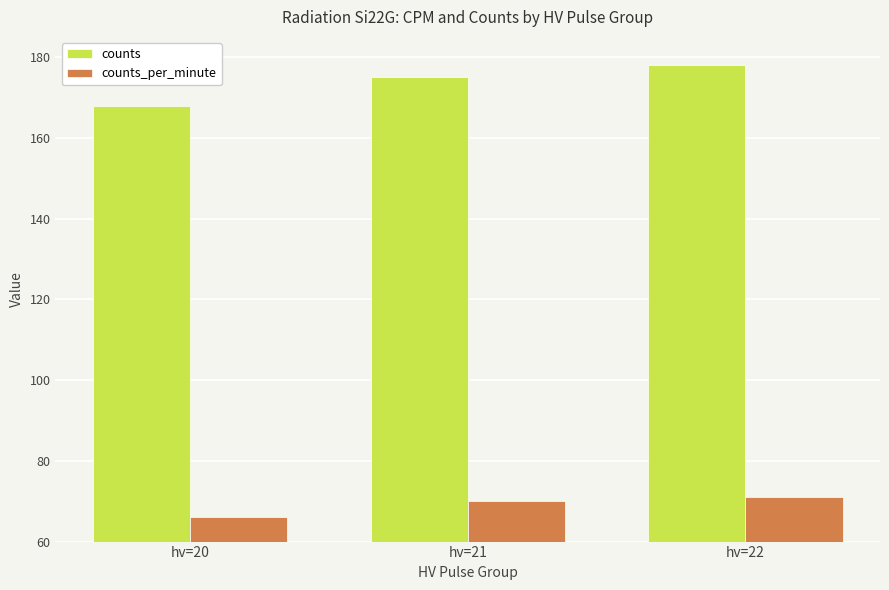

Which series has the widest spread of values?

counts